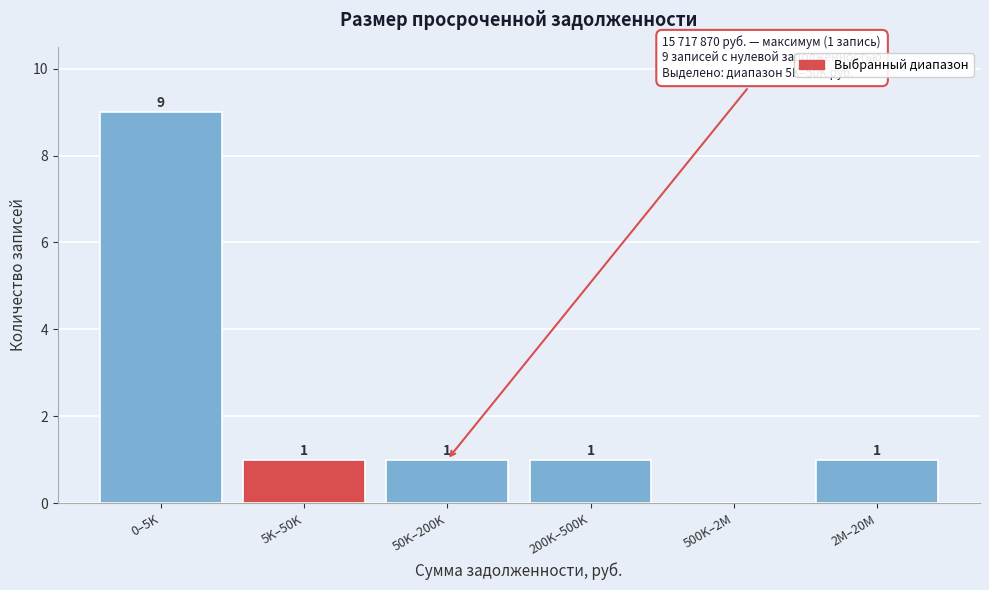

Reading left to right, list all the values displayed in this chart.

0–5K=9	5K–50K=1	50K–200K=1	200K–500K=1	500K–2M=0	2M–20M=1